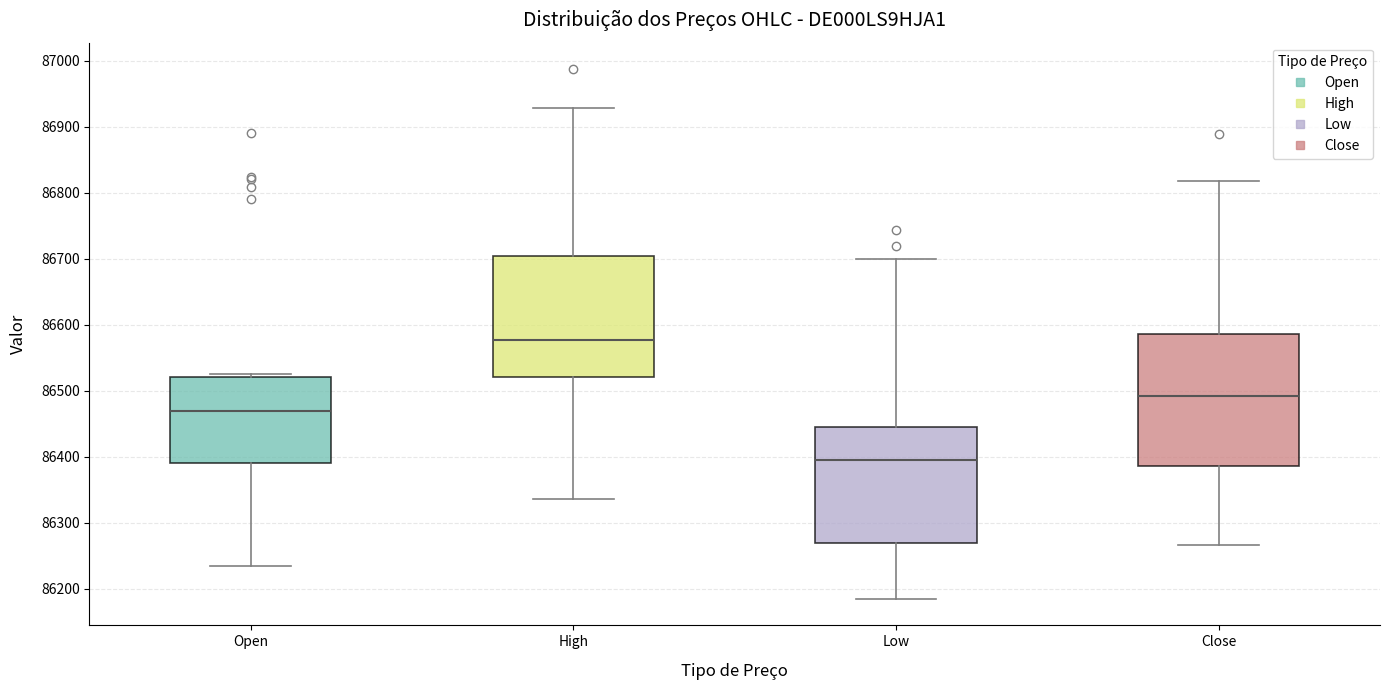

Comparing the boxes themselves (not the whiskers), which one is the tallest?

Close